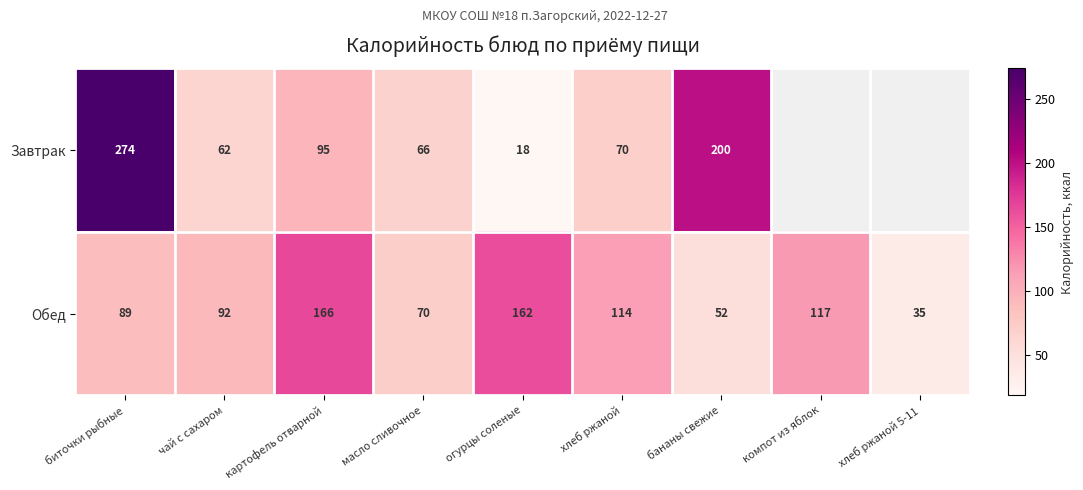

What is the difference between the highest and lowest values at хлеб ржаной?

44